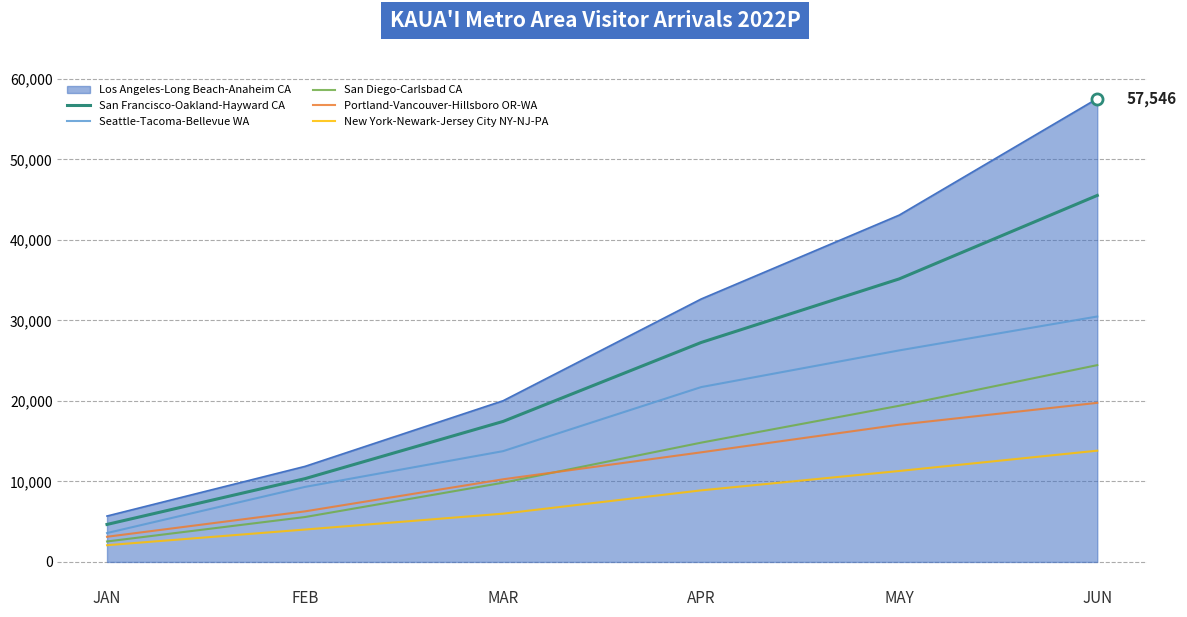

What is the spread (max minus min) of values at MAR?

14022.0